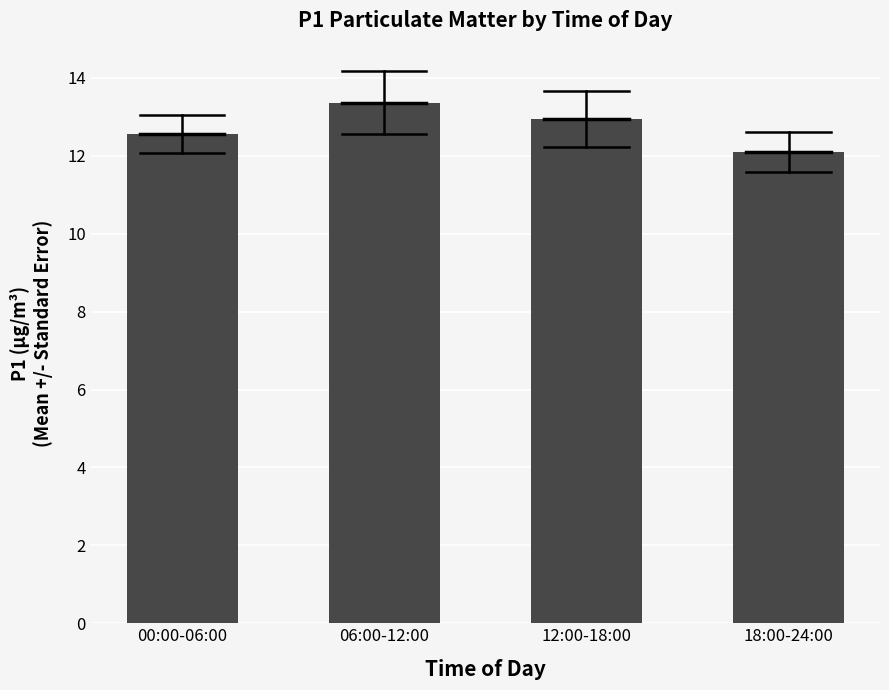

Reading left to right, list all the values displayed in this chart.

00:00-06:00=12.6	06:00-12:00=13.4	12:00-18:00=12.9	18:00-24:00=12.1